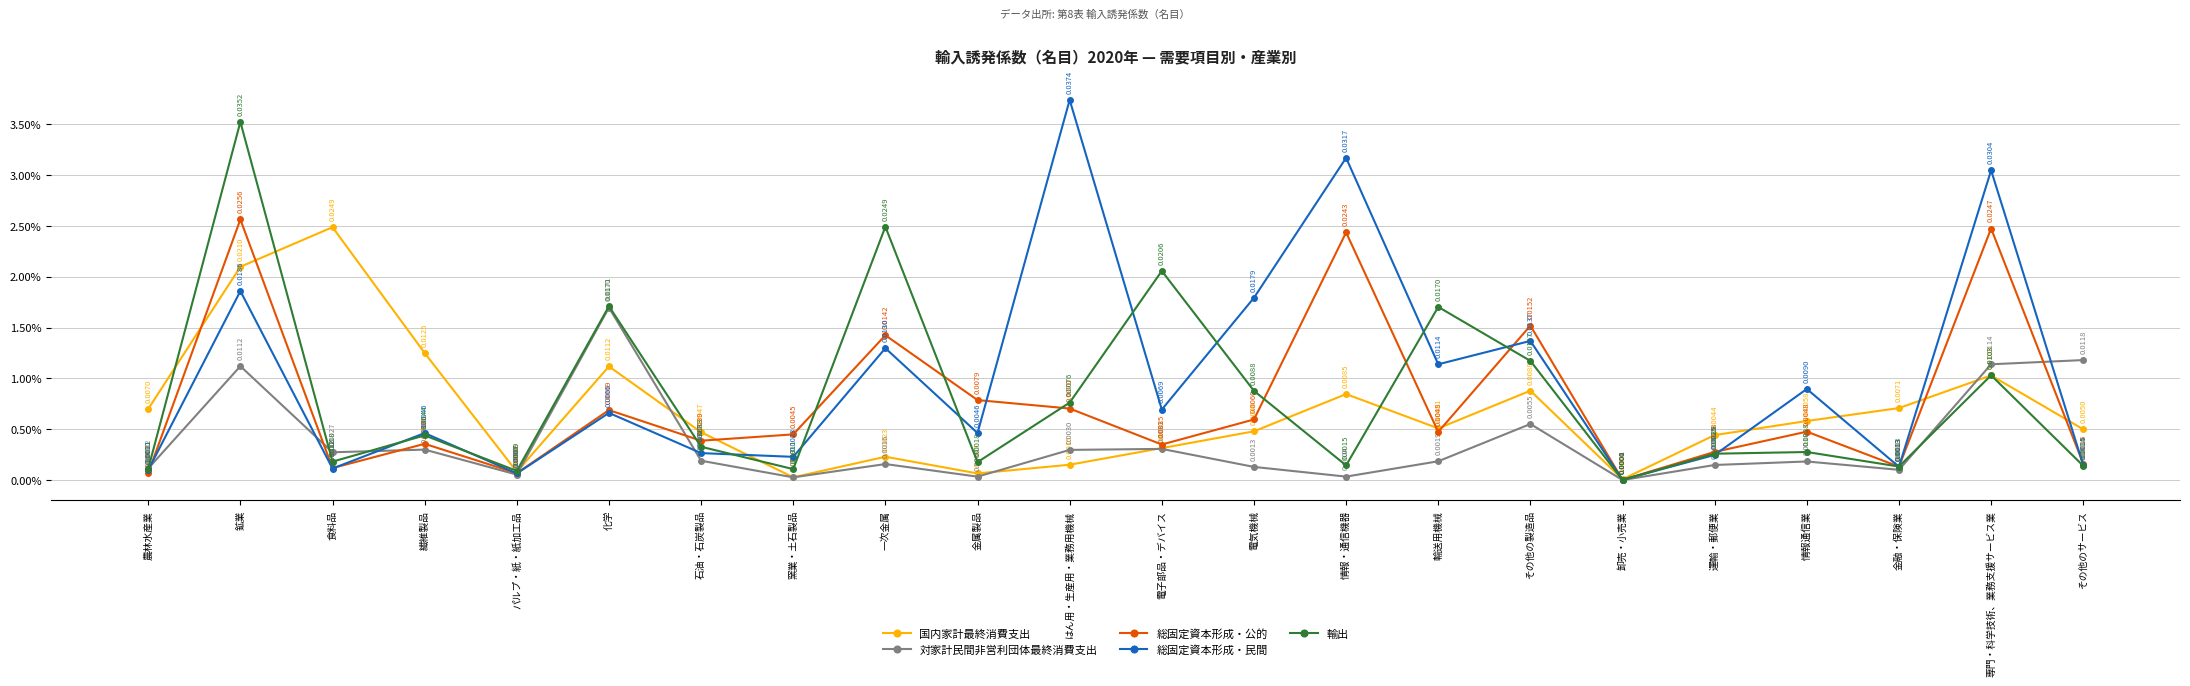

The 対家計民間非営利団体最終消費支出 series shows 0.0 at 鉱業. True or false?

True